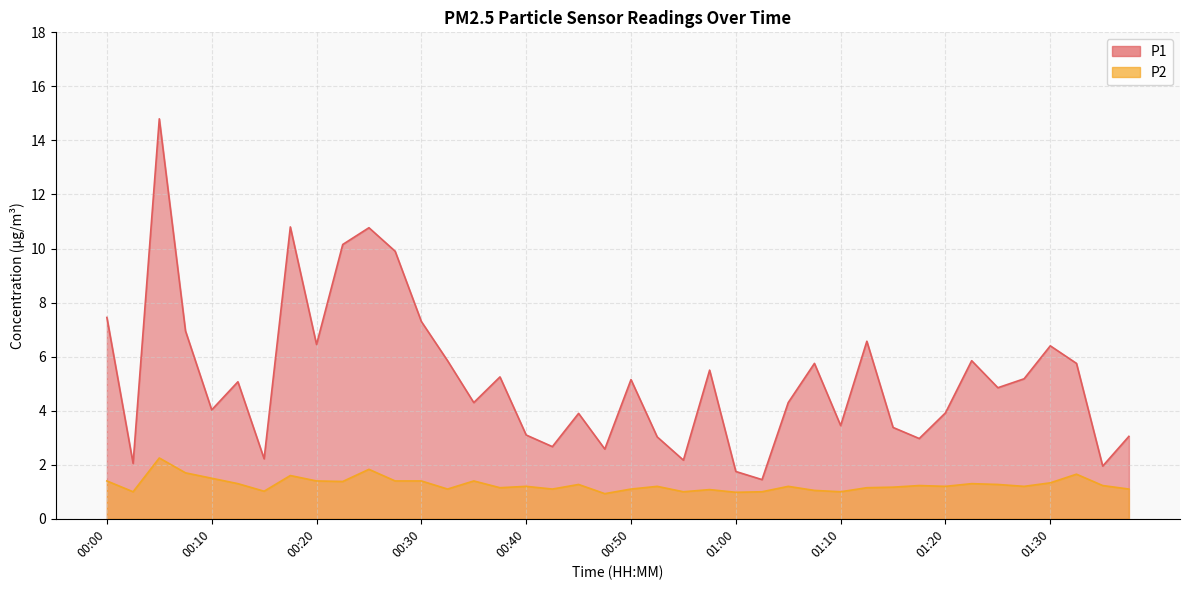

Is the value of P1 at 01:32 greater than the value of P2 at 01:10?

Yes